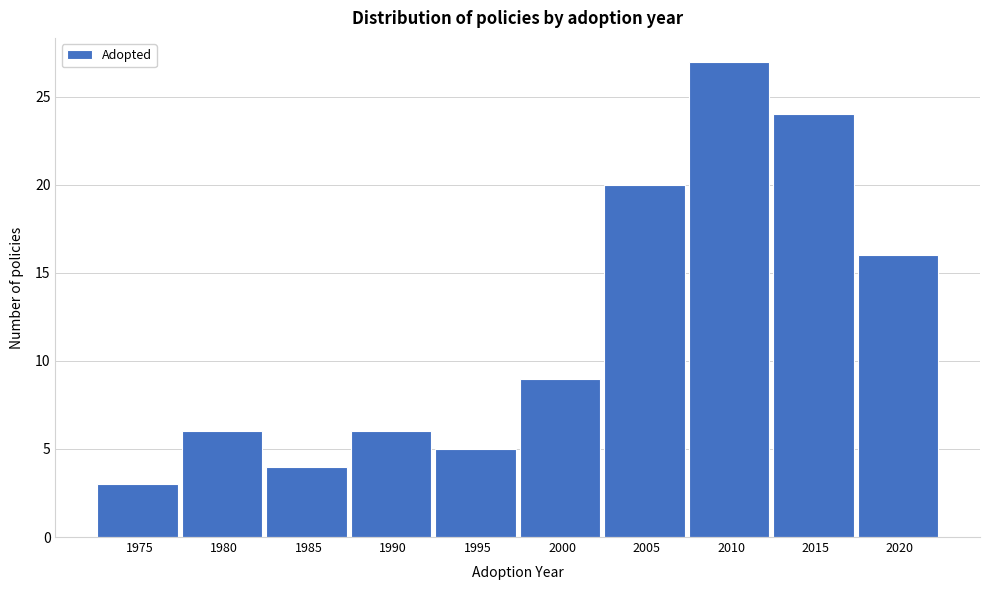

Reading right to left, list all the values displayed in this chart.

2020=16	2015=24	2010=27	2005=20	2000=9	1995=5	1990=6	1985=4	1980=6	1975=3